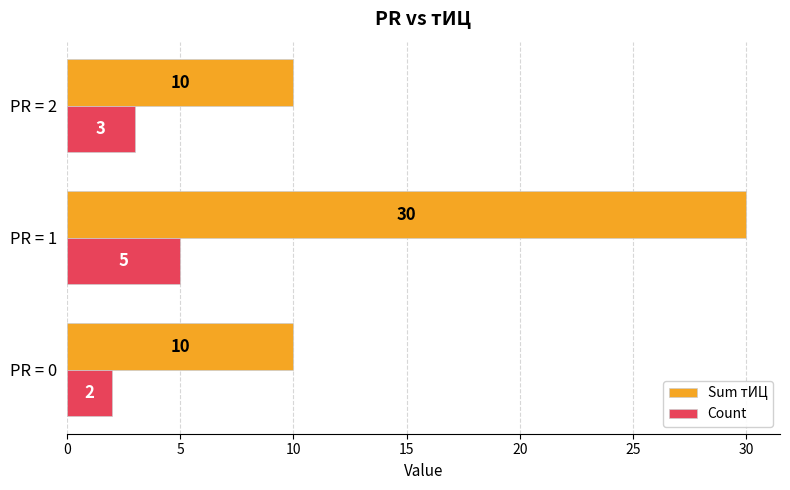

Rank the series at PR = 2 from lowest to highest value.

Count, Sum тИЦ